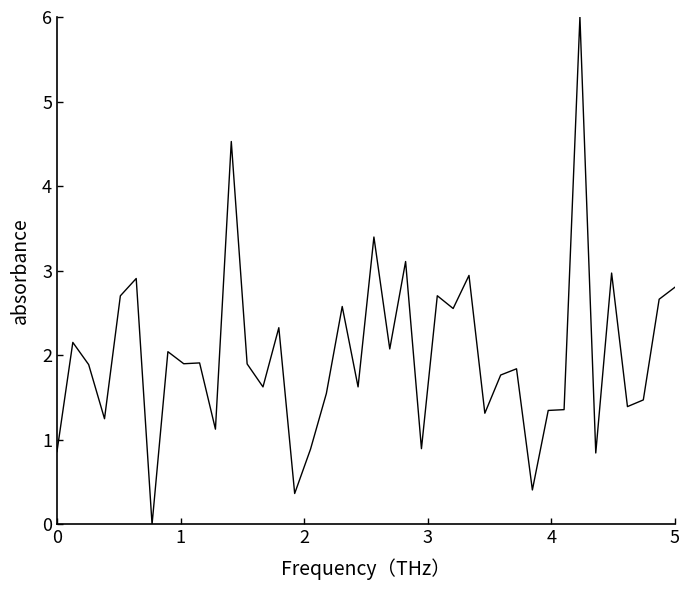

What is the greatest value displayed?

6.0